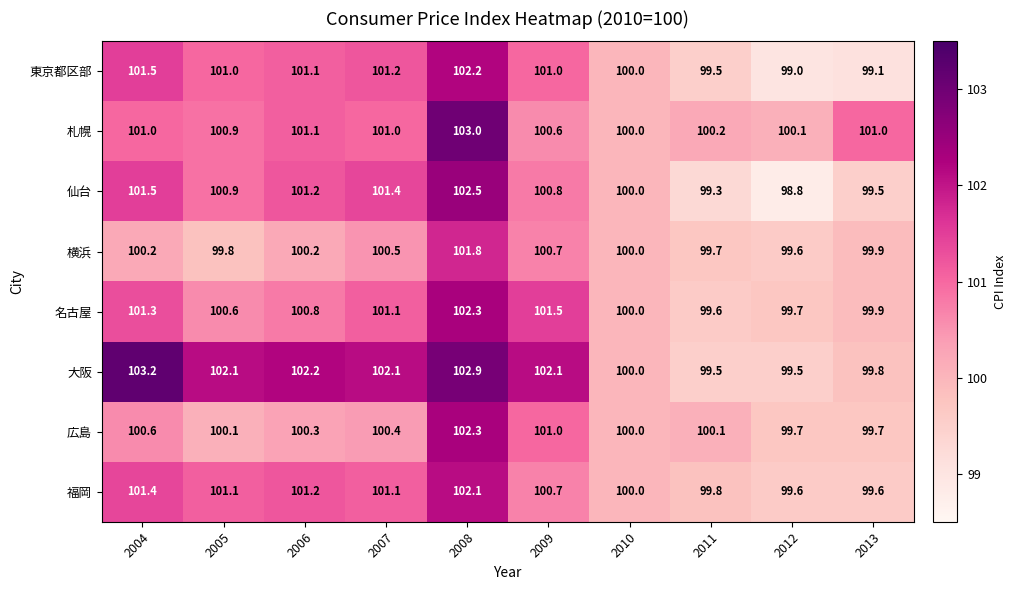

How many values in the 名古屋 series are below 100?

3